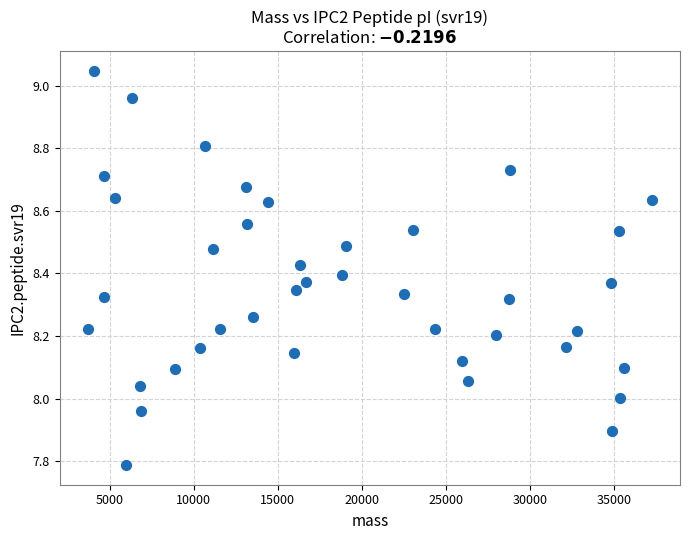

What is the range of Y values (max minus min)?

1.3